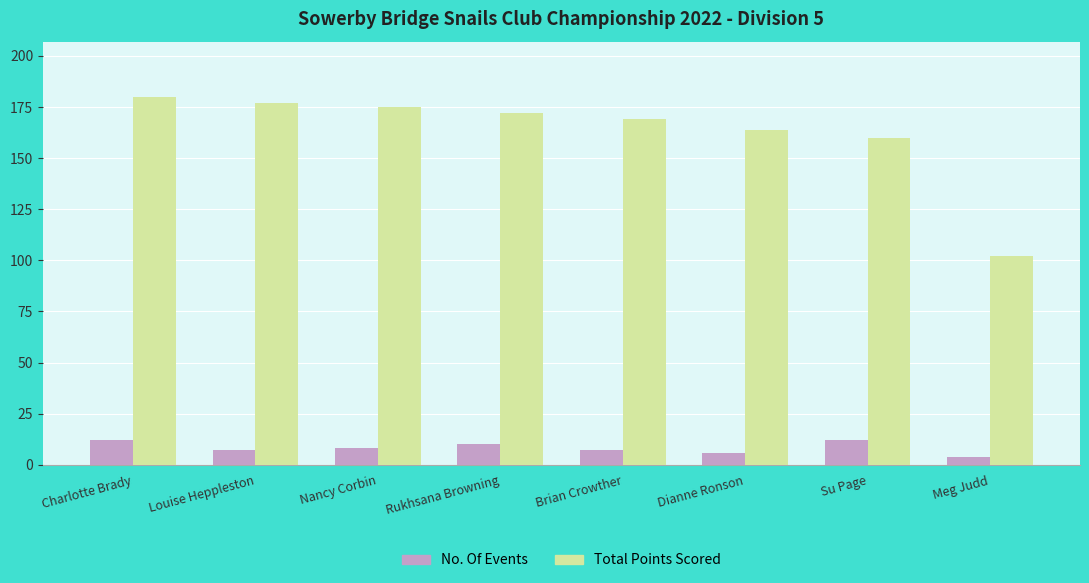

What is the value of the No. Of Events bar at the 8th from the left?

4